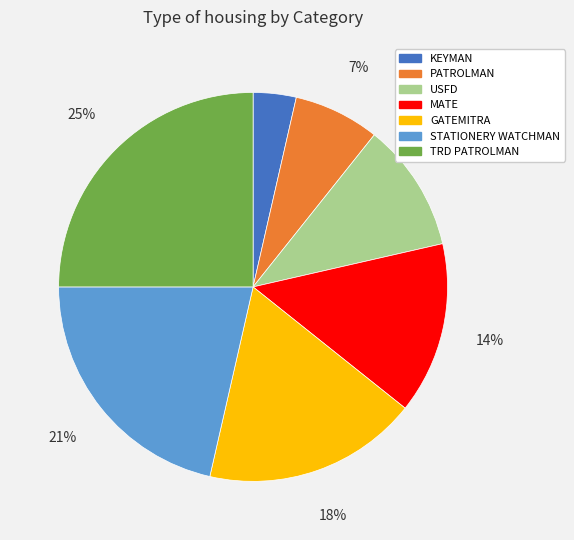

What is the smallest slice in the pie chart?

KEYMAN